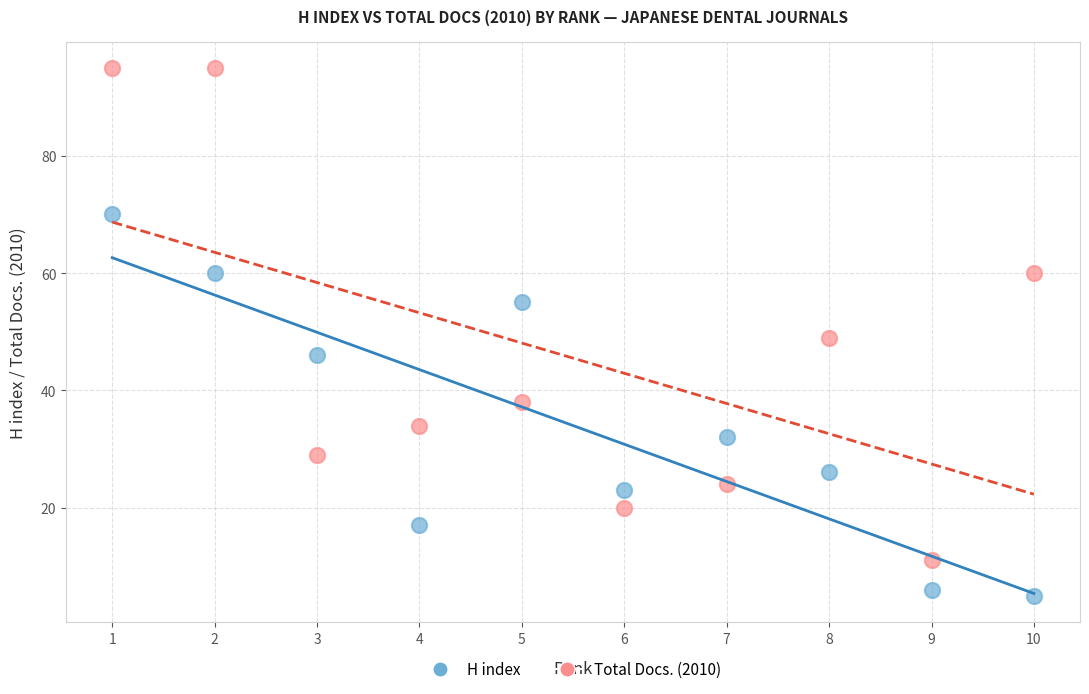

Which series has the widest spread of Y values?

Total Docs. (2010)